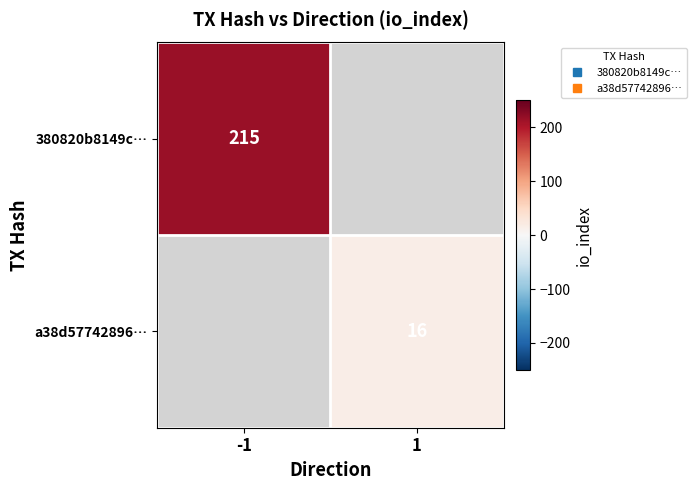

What is the approximate value of a38d57742896… at 1?

16.0